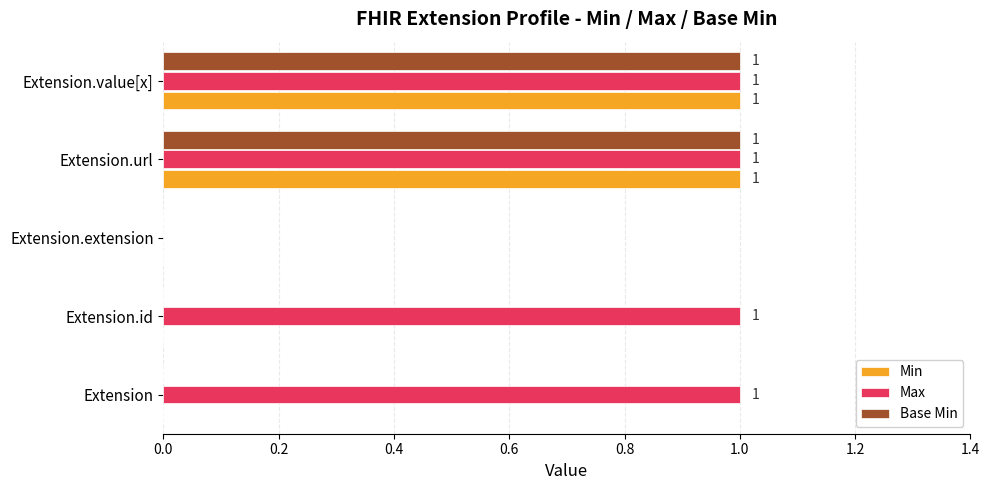

What is the sum of all Max values?

4